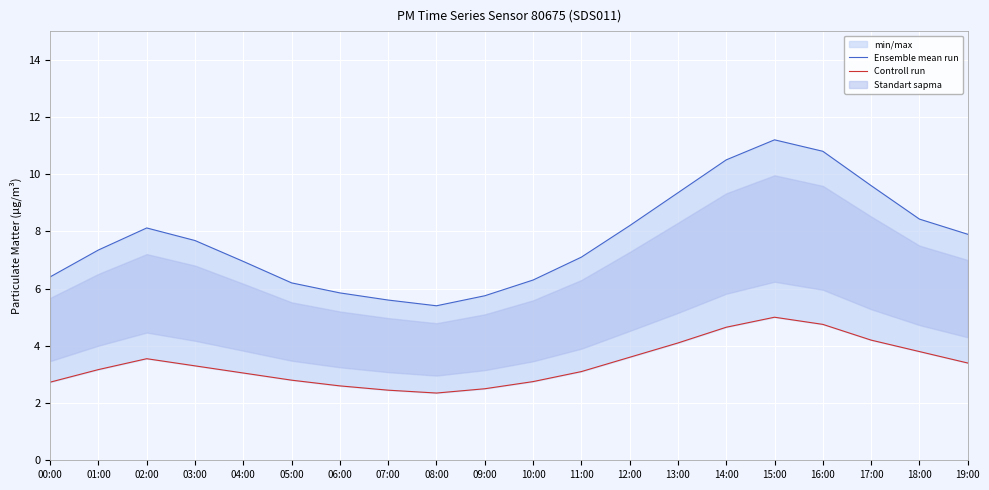

What is the approximate value of Controll run at 12:00?

3.6